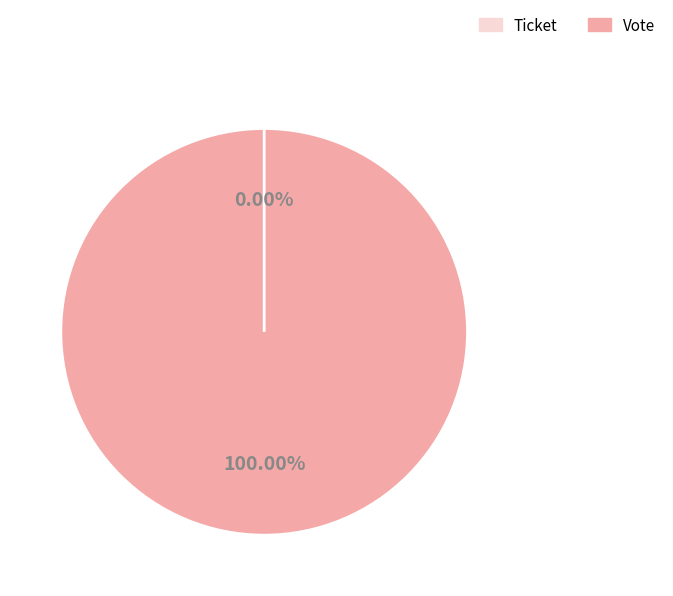

To the nearest percent, what is the difference between the largest and smallest slice percentages?

100%